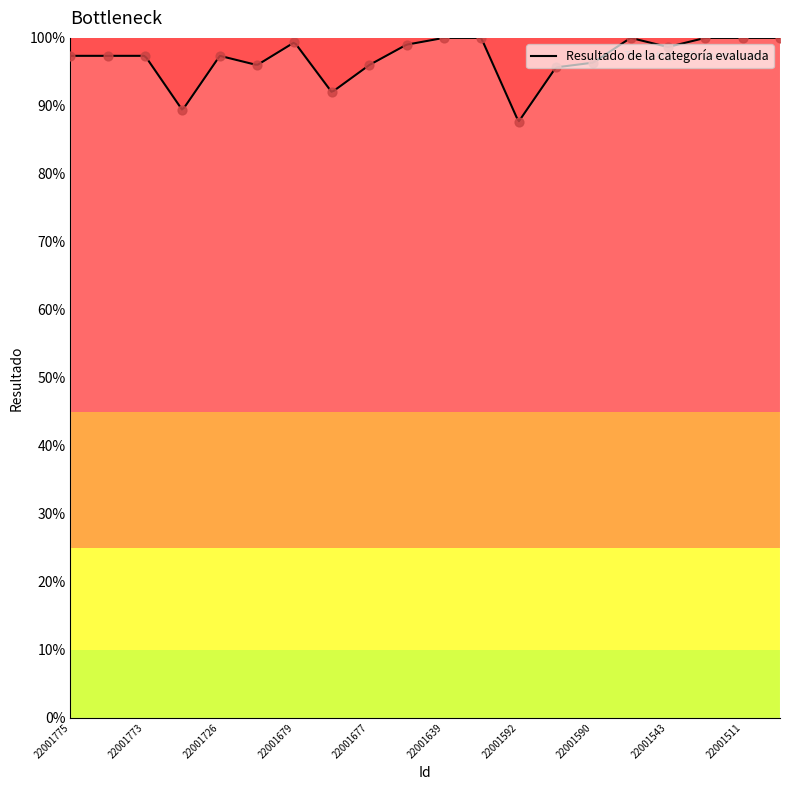

What is the change in value from 22001677 to 22001543?

+0.3